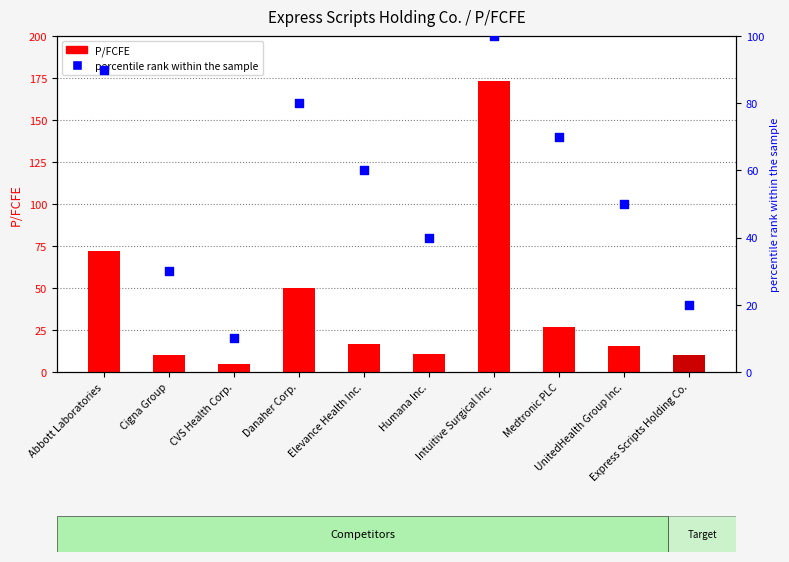

Which series contains the lowest Y value?

P/FCFE